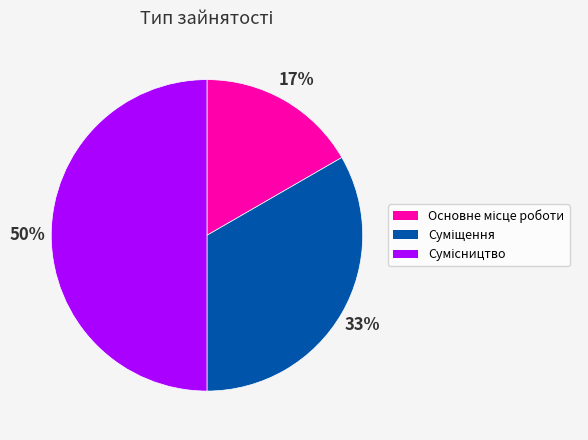

To the nearest percent, what is the average slice percentage?

33%